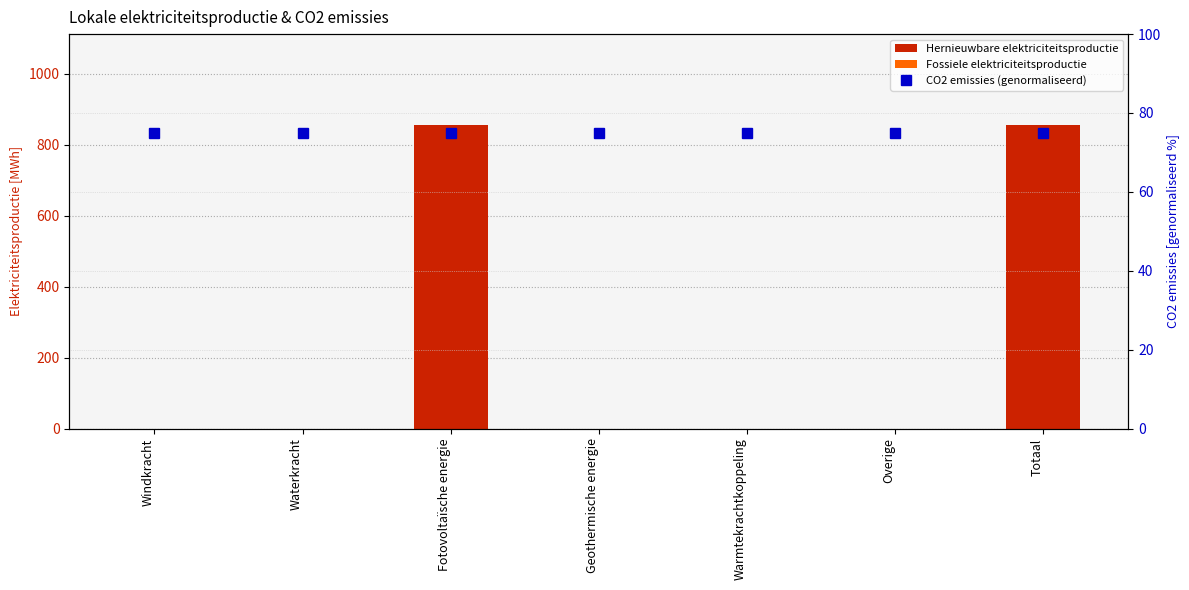

What is the spread (max minus min) of values at Overige?

75.0